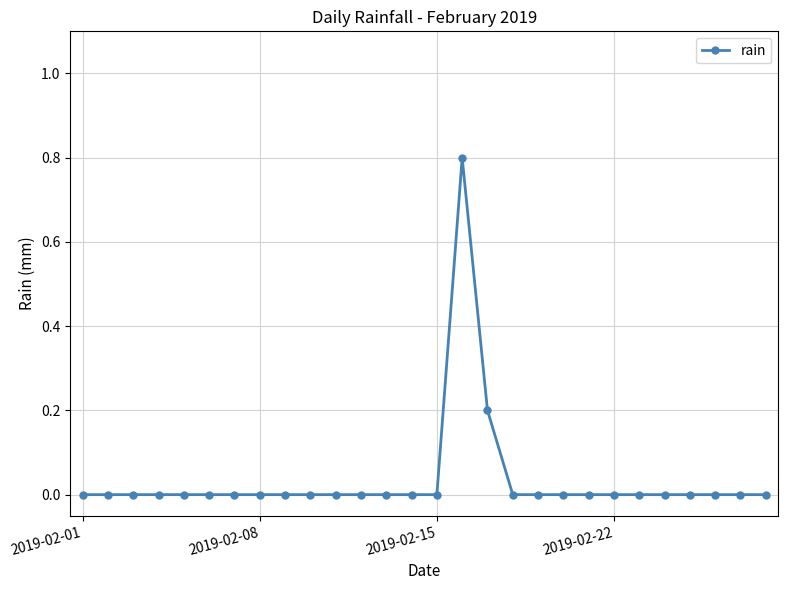

What is the greatest value displayed?

0.8